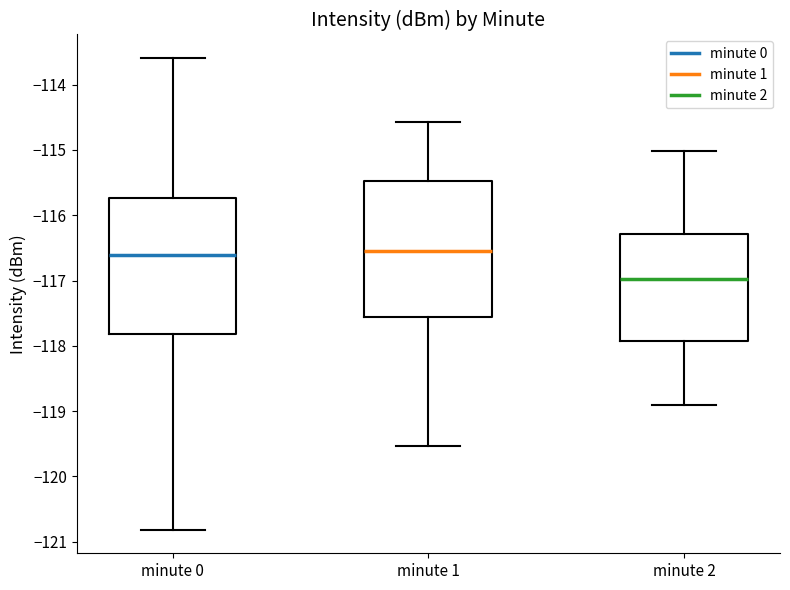

Where is the lower edge of the box for minute 1 on the y-axis? The values are not printed on the chart, so give them approximately, as read against the axis.

-117.6